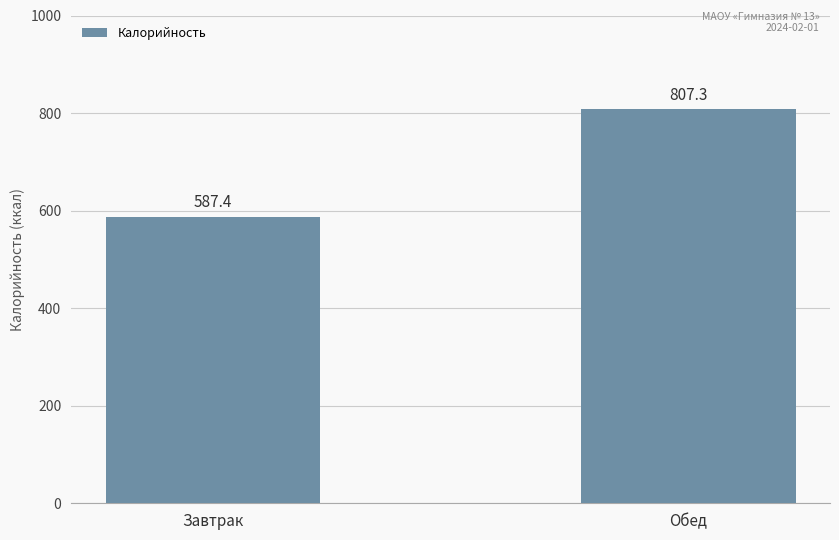

Are the bars grouped side by side (vs. stacked)?

No